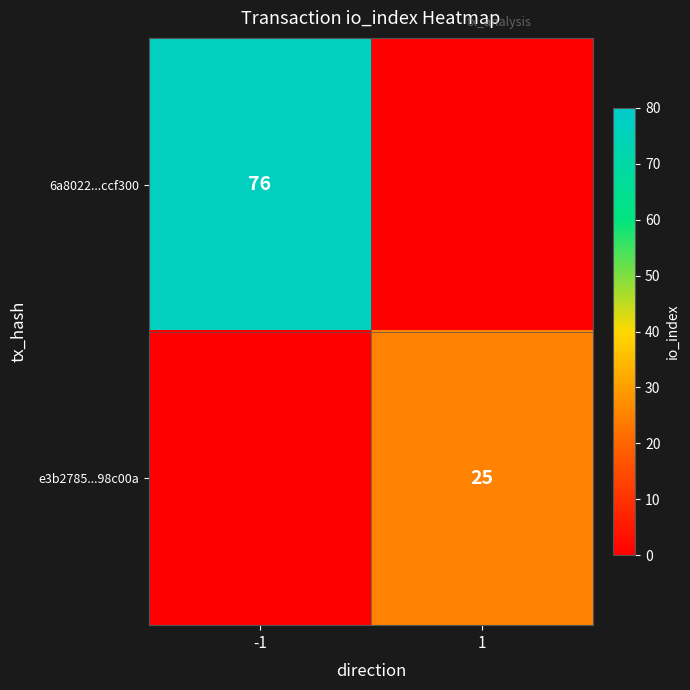

The value of e3b2785...98c00a at 1 is 25. True or false?

True